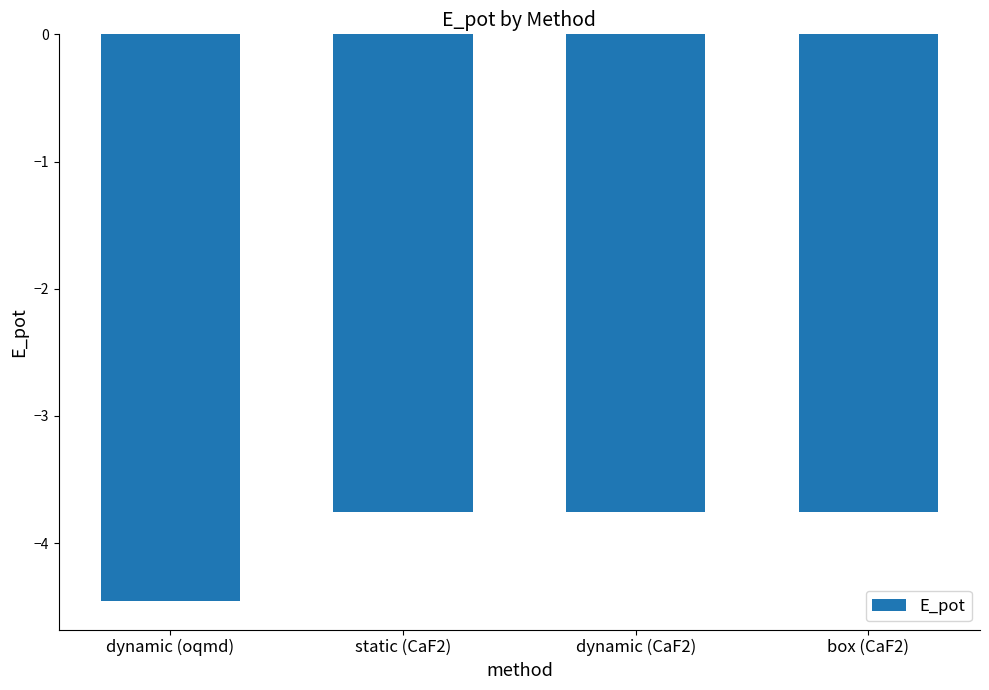

How many bars are there in total?

4